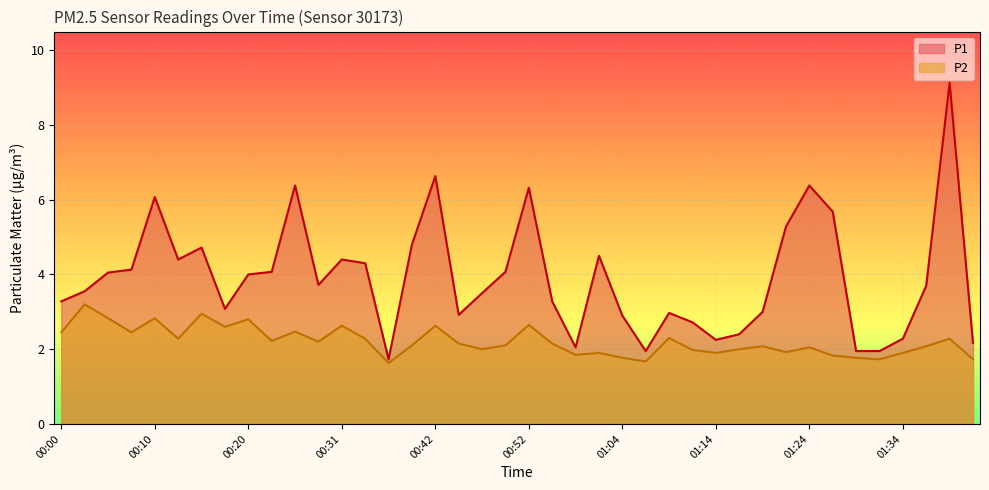

What is the difference between the maximum and minimum values in the P1 series?

7.4